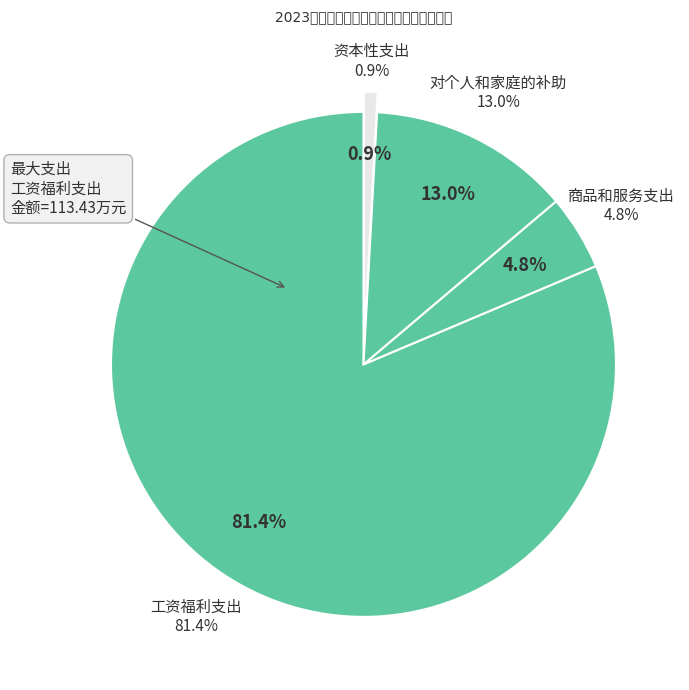

Does 工资福利支出 represent more than half of the total?

Yes